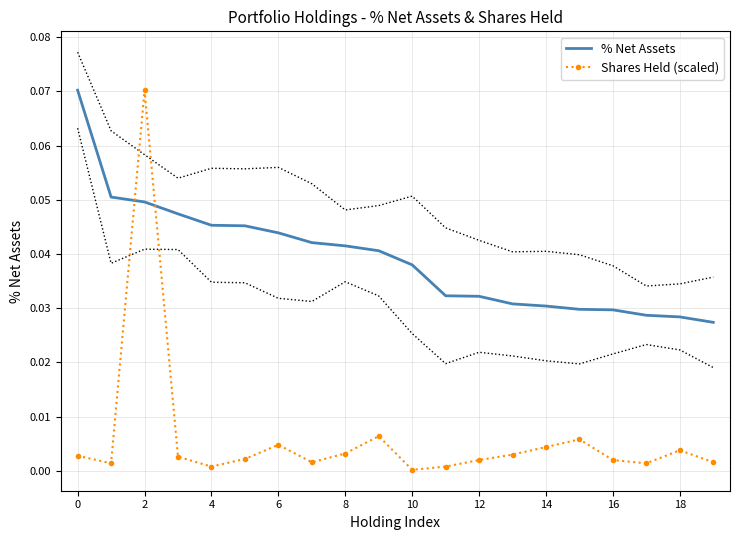

What is the difference between the maximum and second lowest values in the Shares Held (scaled) series?

0.1